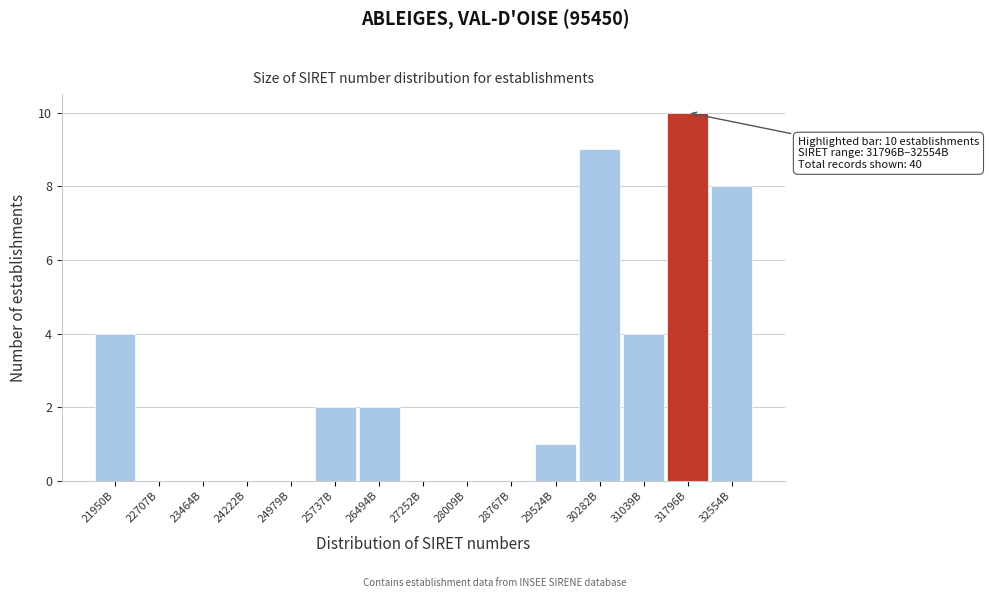

Reading right to left, transcribe all the data shown in this chart.

32554B=8	31796B=10	31039B=4	30282B=9	29524B=1	28767B=0	28009B=0	27252B=0	26494B=2	25737B=2	24979B=0	24222B=0	23464B=0	22707B=0	21950B=4